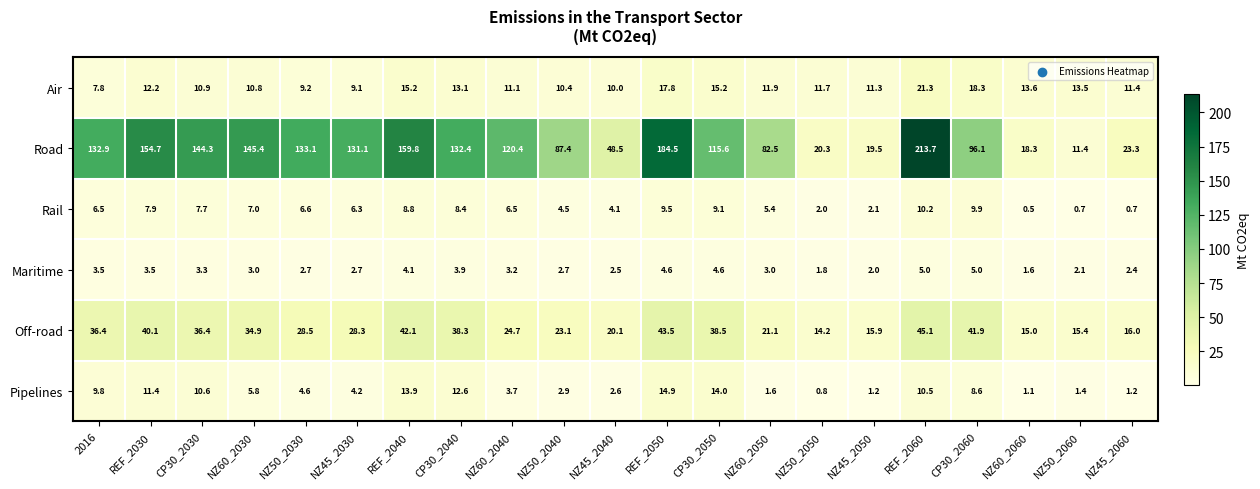

What is the difference between the Pipelines values at NZ45_2040 and REF_2030?

8.8